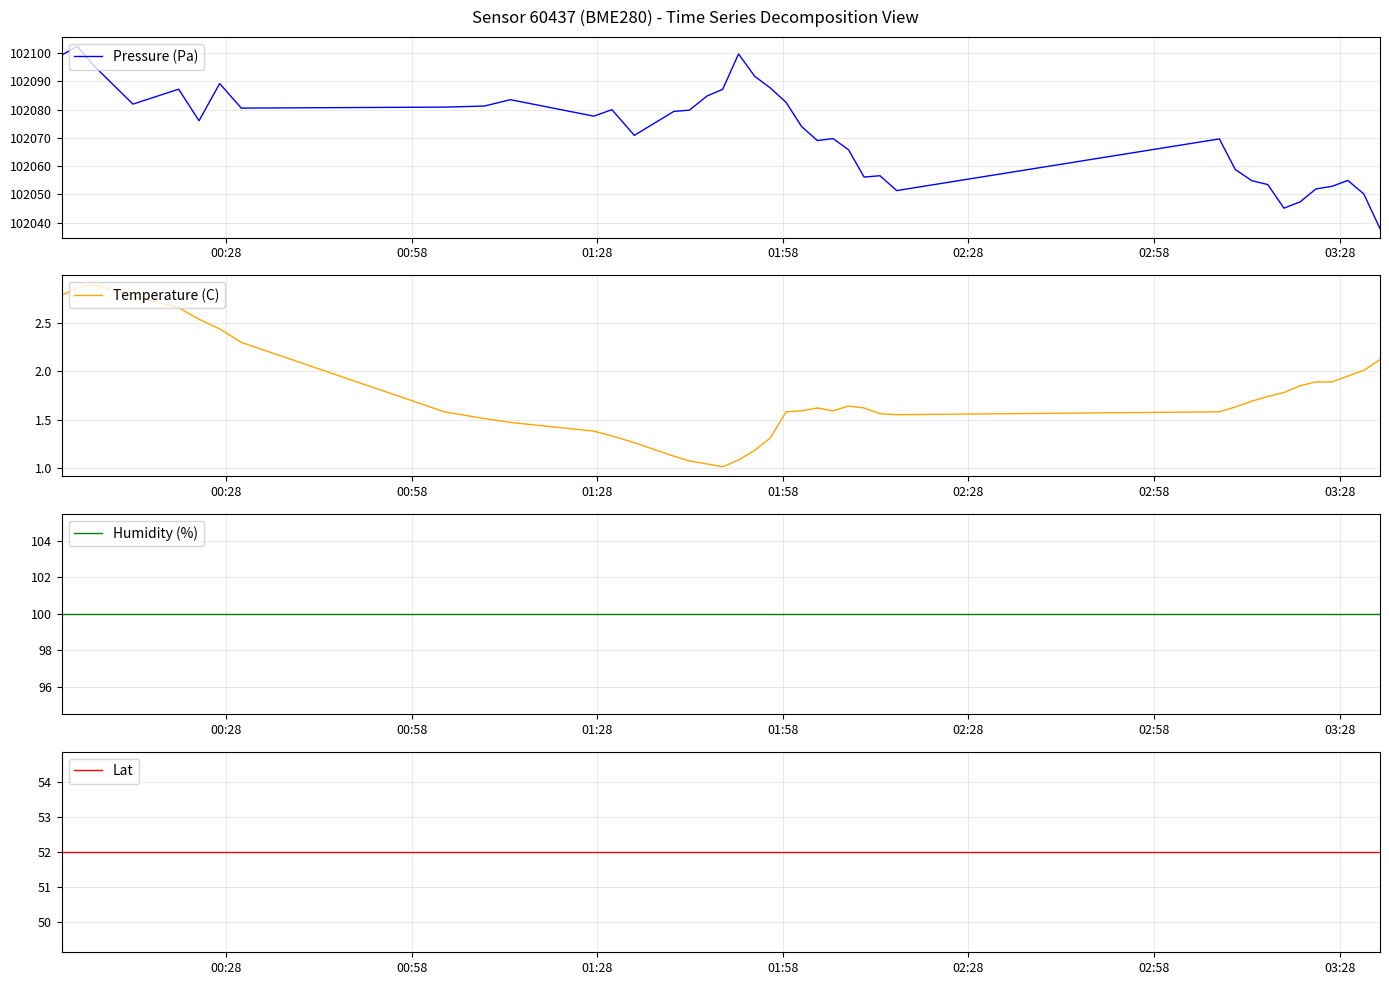

Reading left to right, extract all data points from this chart.

Pressure (Pa): 102099.3	102102.4	102095.7	102082.0	102087.2	102076.1	102089.2	102080.6	102080.9	102081.3	102083.5	102077.7	102080.0	102070.9	102079.4	102079.8	102084.8	102087.2	102099.7	102091.8	102087.7	102082.6	102074.1	102069.1	102069.8	102065.8	102056.2	102056.6	102051.4	102069.7	102058.8	102054.9	102053.5	102045.2	102047.4	102052.0	102052.9	102055.0	102050.2	102037.9
Temperature (C): 2.8	2.9	2.9	2.8	2.7	2.5	2.4	2.3	1.6	1.5	1.5	1.4	1.3	1.3	1.1	1.1	1.0	1.0	1.1	1.2	1.3	1.6	1.6	1.6	1.6	1.6	1.6	1.6	1.6	1.6	1.6	1.7	1.7	1.8	1.9	1.9	1.9	1.9	2.0	2.1
Humidity (%): 100.0	100.0	100.0	100.0	100.0	100.0	100.0	100.0	100.0	100.0	100.0	100.0	100.0	100.0	100.0	100.0	100.0	100.0	100.0	100.0	100.0	100.0	100.0	100.0	100.0	100.0	100.0	100.0	100.0	100.0	100.0	100.0	100.0	100.0	100.0	100.0	100.0	100.0	100.0	100.0
Lat: 52.0	52.0	52.0	52.0	52.0	52.0	52.0	52.0	52.0	52.0	52.0	52.0	52.0	52.0	52.0	52.0	52.0	52.0	52.0	52.0	52.0	52.0	52.0	52.0	52.0	52.0	52.0	52.0	52.0	52.0	52.0	52.0	52.0	52.0	52.0	52.0	52.0	52.0	52.0	52.0